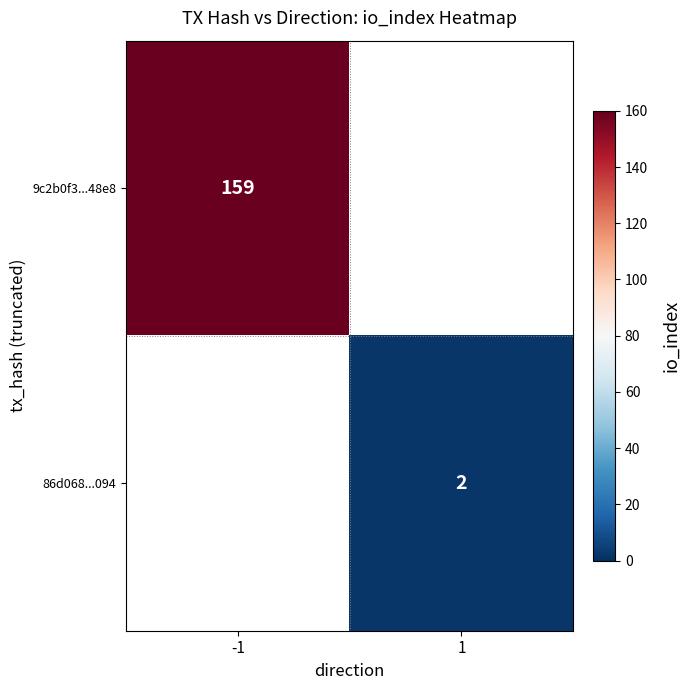

The 86d068...094 series shows 2 at 1. True or false?

True